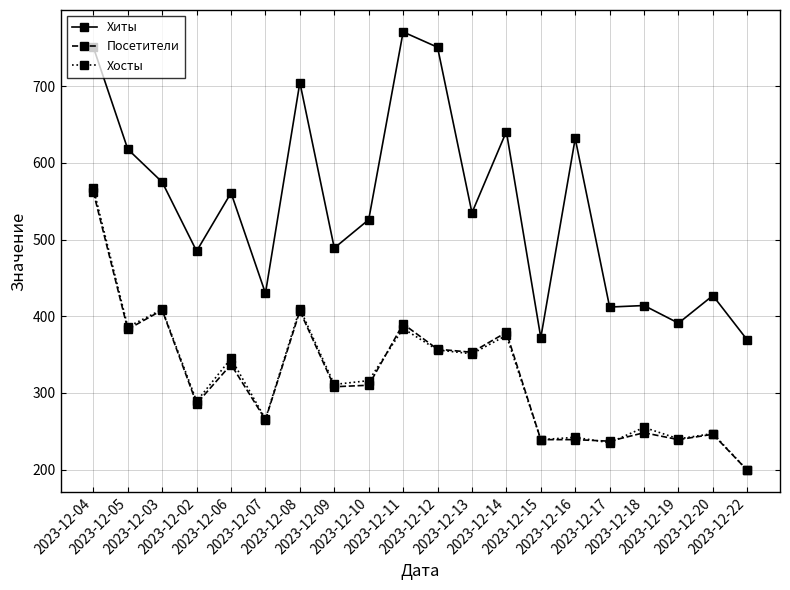

What is the total value across all series at 2023-12-10?

1152